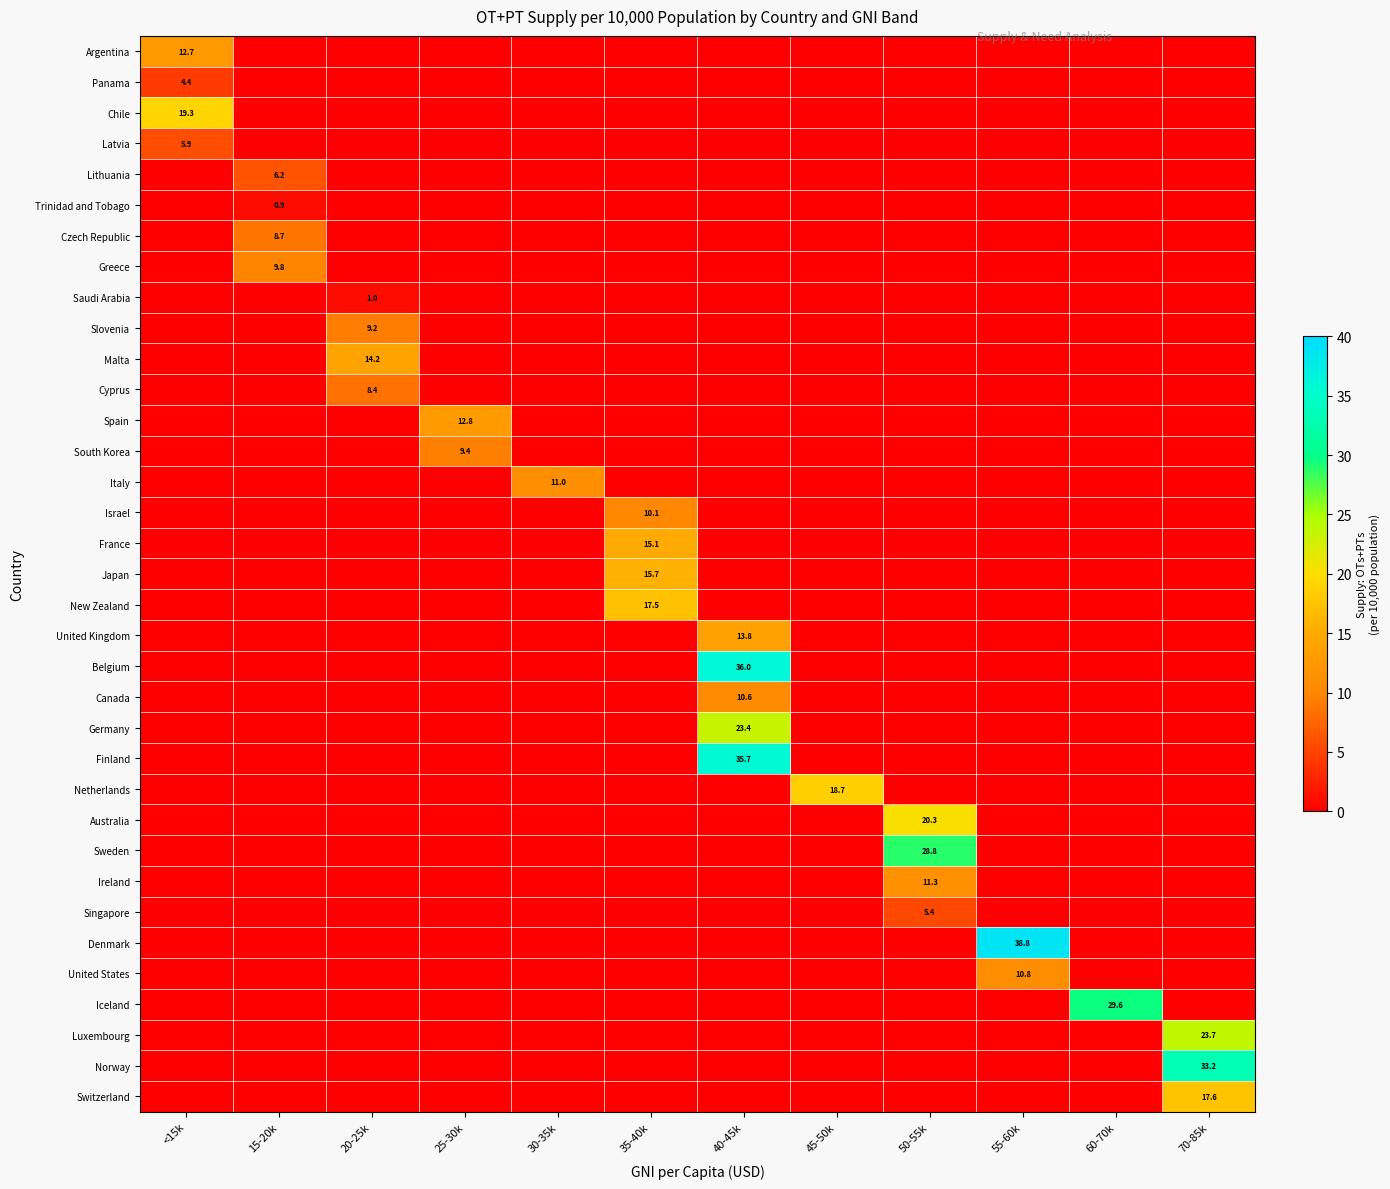

Which series has the largest range (max minus min)?

Denmark